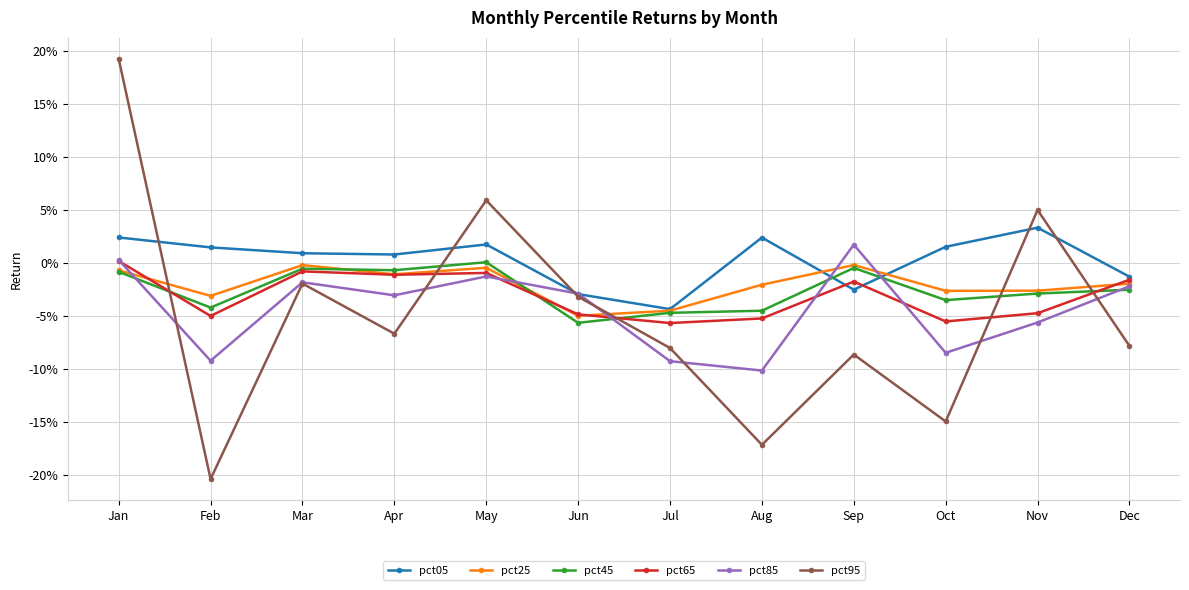

Reading left to right, list all the values displayed in this chart.

pct05: 0.0	0.0	0.0	0.0	0.0	-0.0	-0.0	0.0	-0.0	0.0	0.0	-0.0
pct25: -0.0	-0.0	-0.0	-0.0	-0.0	-0.0	-0.0	-0.0	-0.0	-0.0	-0.0	-0.0
pct45: -0.0	-0.0	-0.0	-0.0	0.0	-0.1	-0.0	-0.0	-0.0	-0.0	-0.0	-0.0
pct65: 0.0	-0.0	-0.0	-0.0	-0.0	-0.0	-0.1	-0.1	-0.0	-0.1	-0.0	-0.0
pct85: 0.0	-0.1	-0.0	-0.0	-0.0	-0.0	-0.1	-0.1	0.0	-0.1	-0.1	-0.0
pct95: 0.2	-0.2	-0.0	-0.1	0.1	-0.0	-0.1	-0.2	-0.1	-0.1	0.0	-0.1